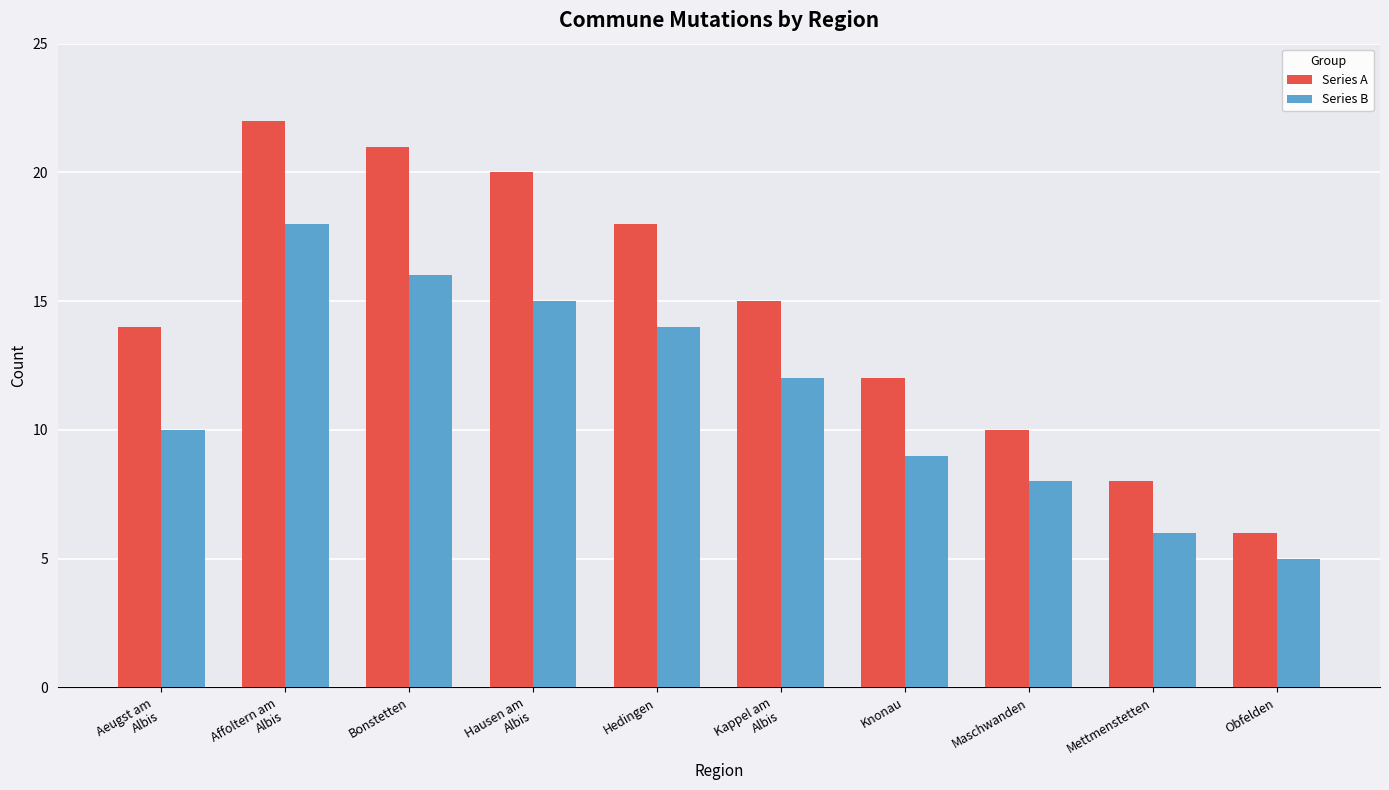

How many categories are shown in the chart?

10